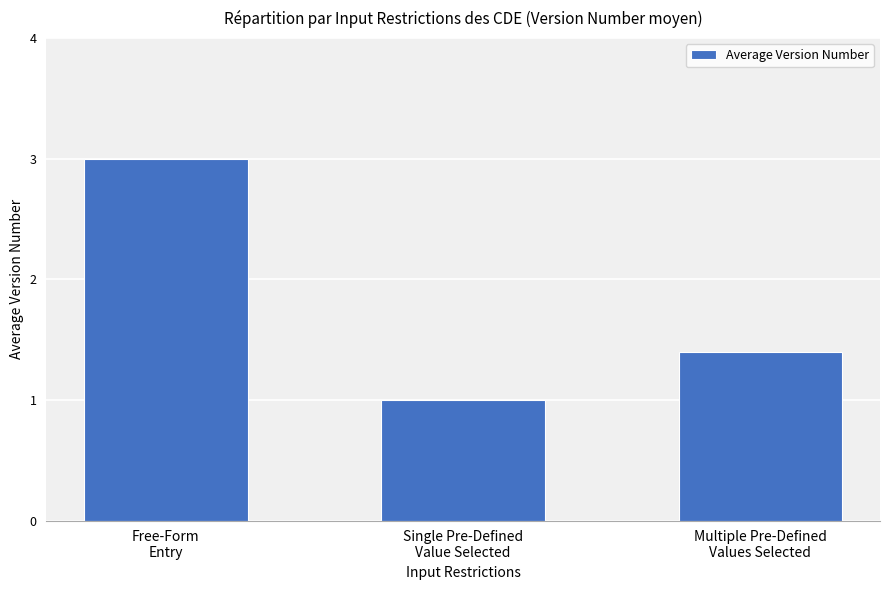

Reading right to left, extract all data points from this chart.

1.4	1.0	3.0